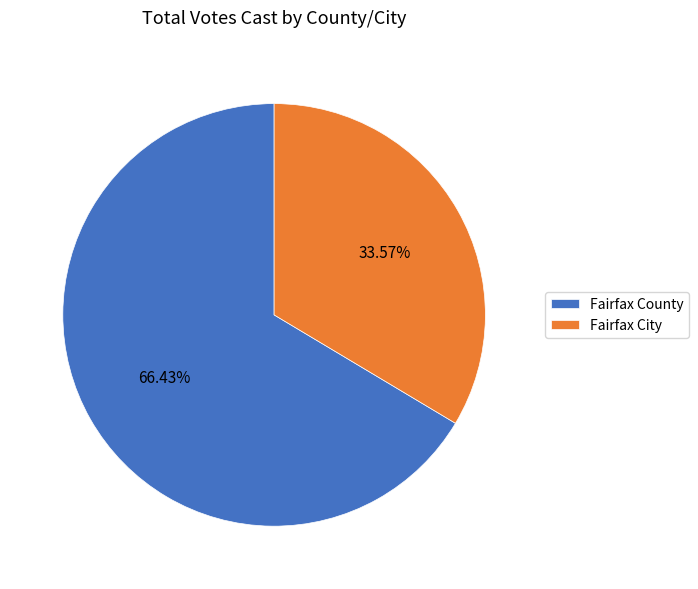

Which has a higher value, Fairfax City or Fairfax County?

Fairfax County